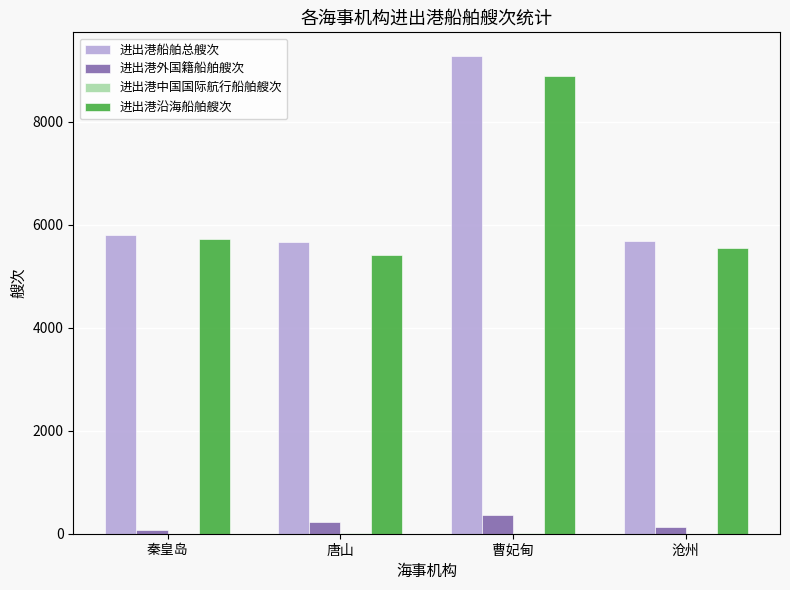

Is it true that 进出港沿海船舶艘次 equals 2428 at 秦皇岛?

False